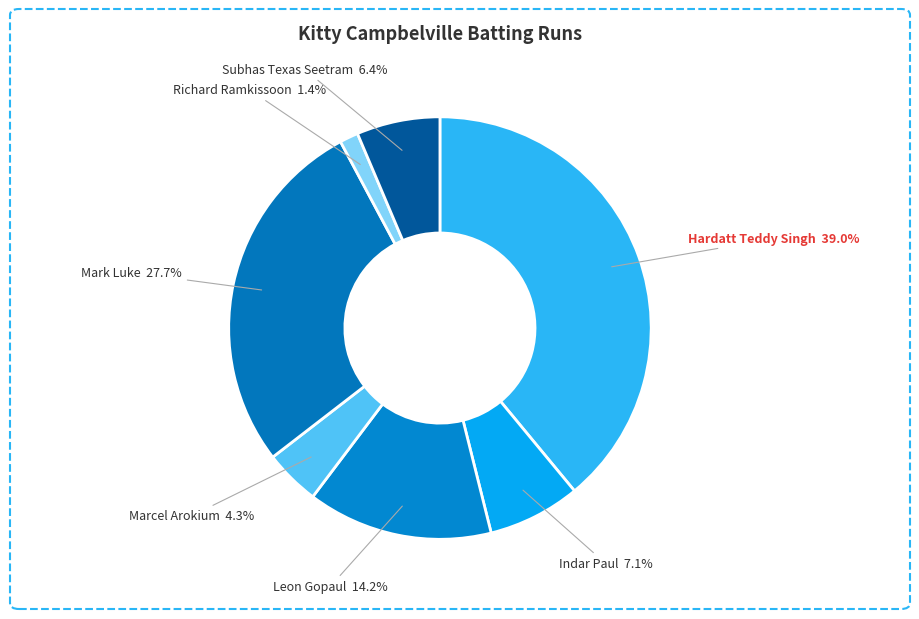

Count the number of slices in the pie.

7